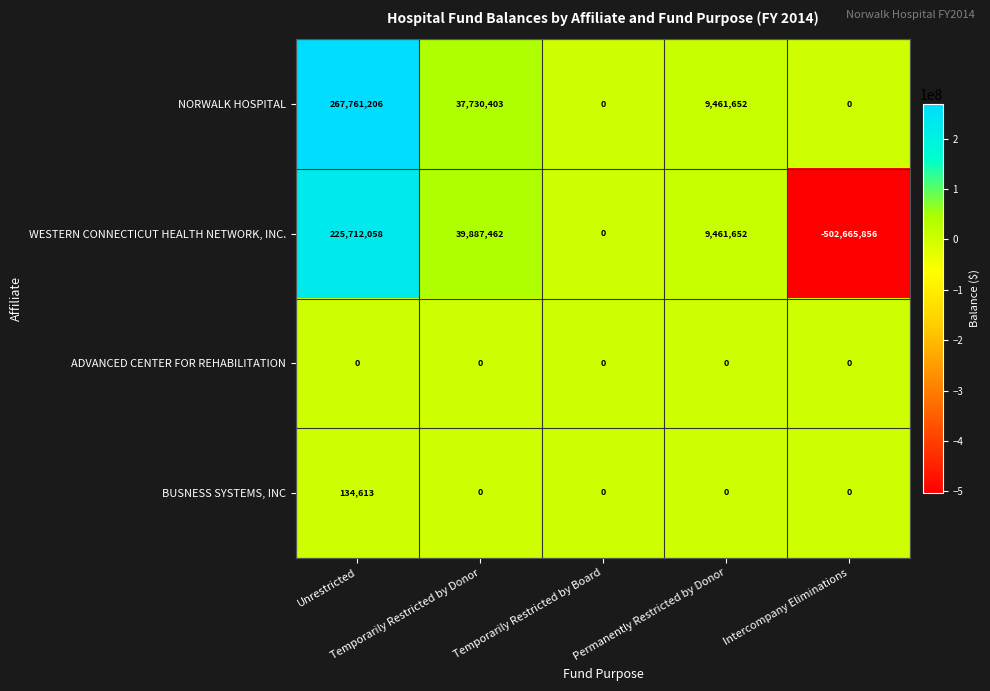

List the series in order of their peak value, highest first.

NORWALK HOSPITAL, WESTERN CONNECTICUT HEALTH NETWORK, INC., BUSNESS SYSTEMS, INC, ADVANCED CENTER FOR REHABILITATION